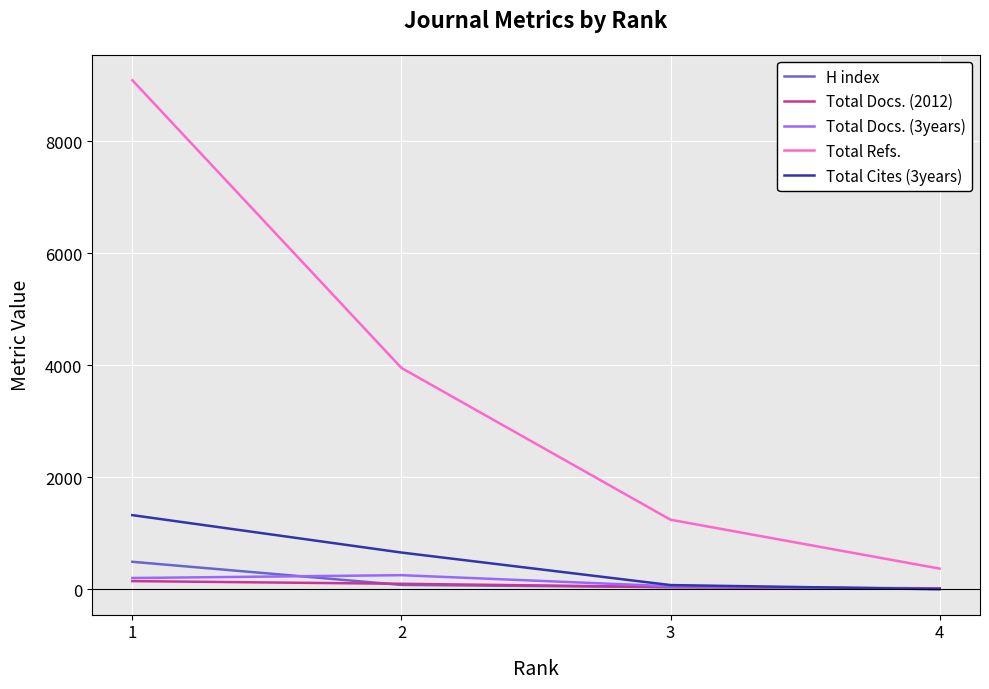

Which series has the largest range (max minus min)?

Total Refs.